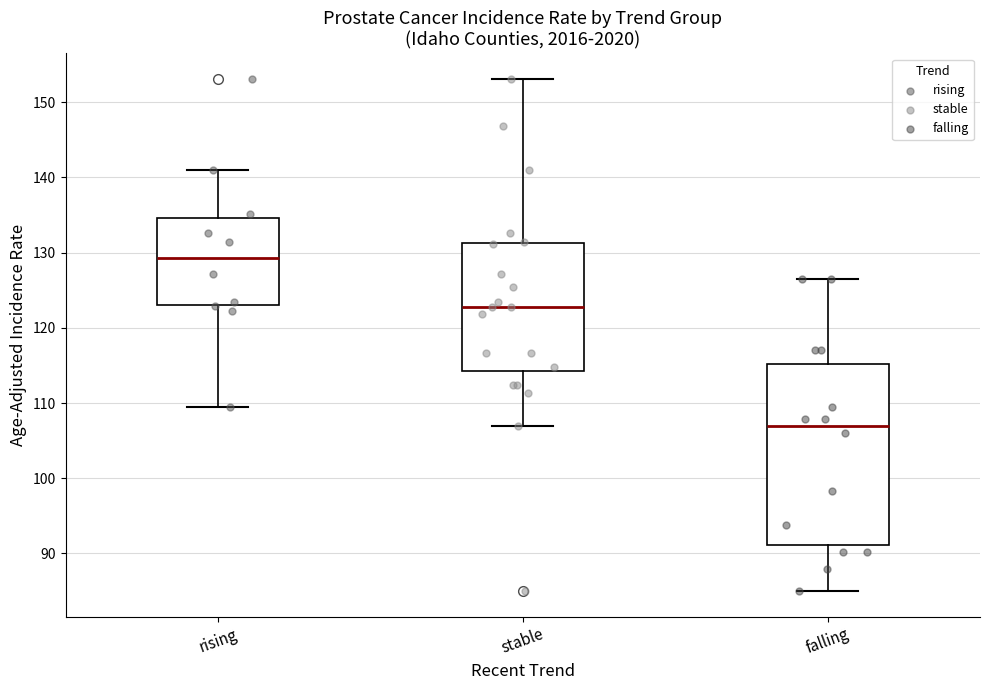

Reading left to right, transcribe this box plot: for each box, give where its median line is, the range the box spans, and where its two whiskers end, as read against the y-axis. The values are not printed on the chart, so give them approximately, as read against the axis.

rising: median 129, box 123 to 135, whiskers 110 to 141
stable: median 123, box 114 to 131, whiskers 107 to 153
falling: median 107, box 91 to 115, whiskers 85 to 127